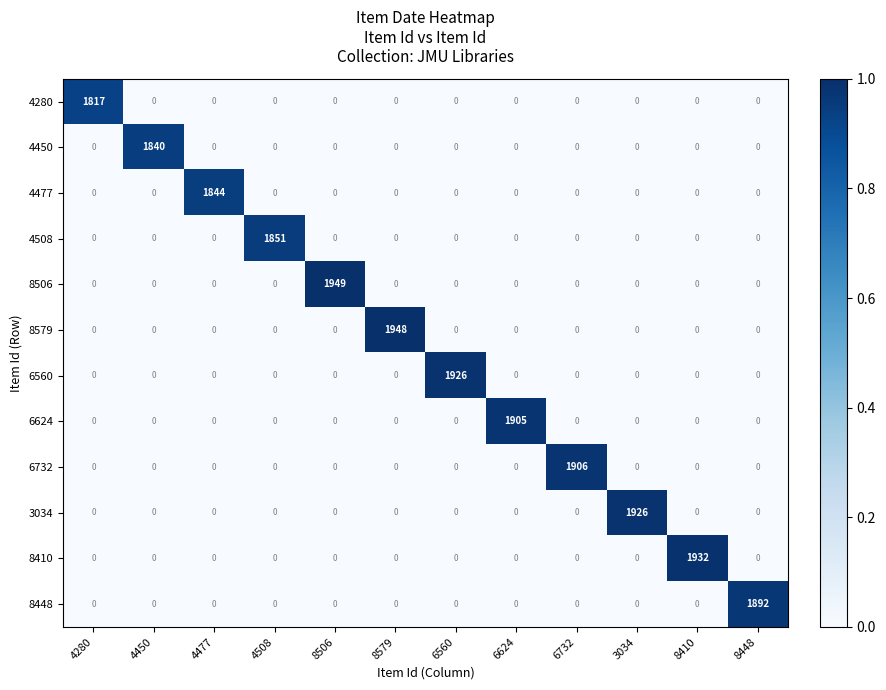

Which series has the widest spread of values?

8506